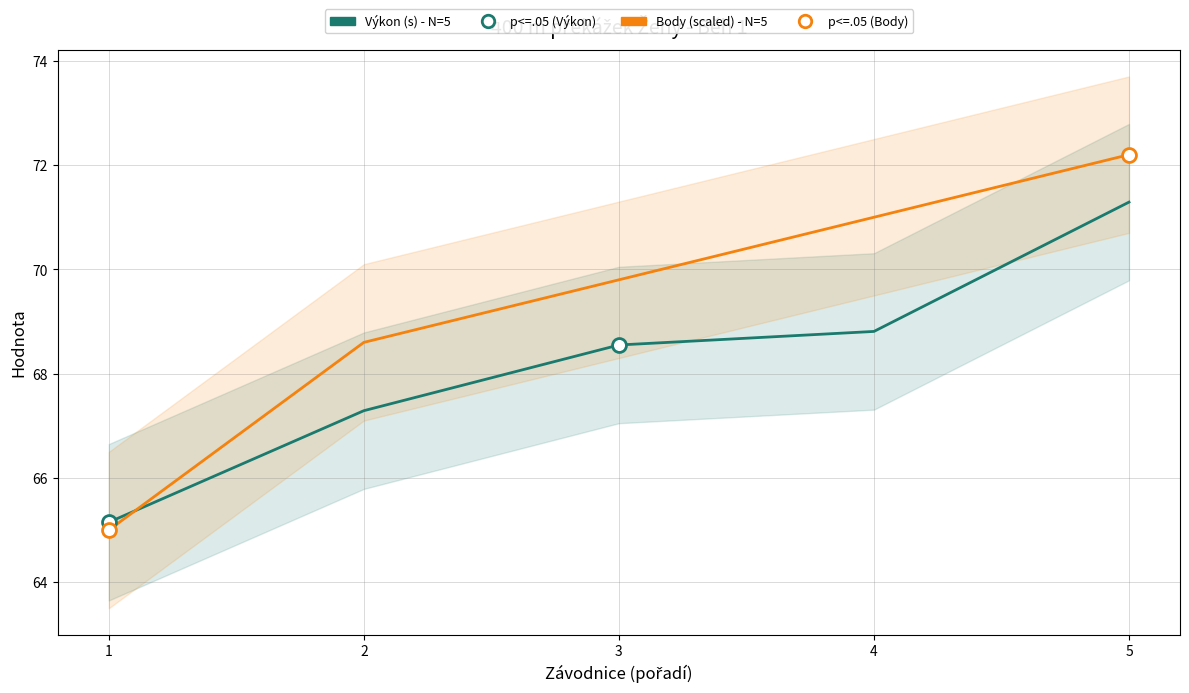

True or false: Body (scaled) - N=5 has a value of 100.9 at 2.

False